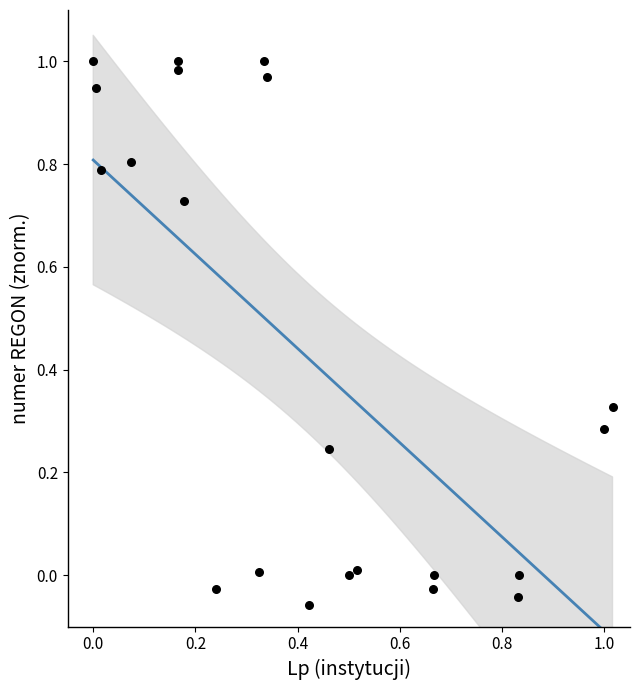

What is the range of Y values (max minus min)?

1.1